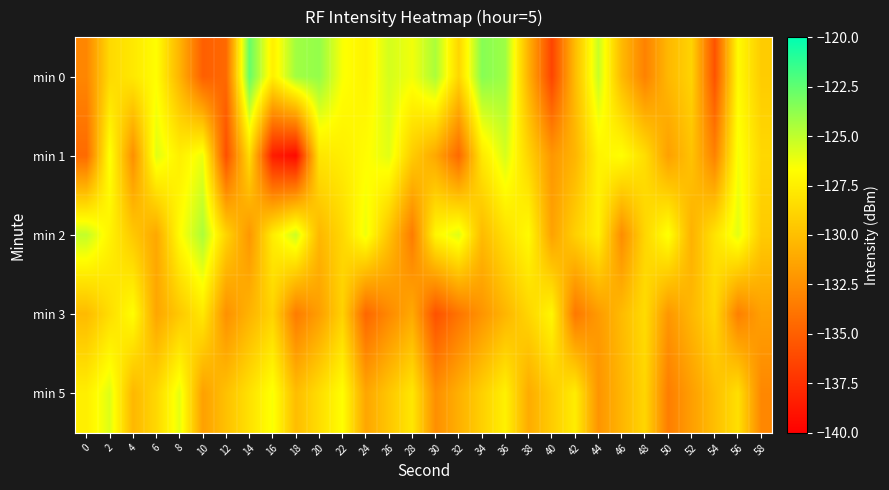

Between 36 and 58, which is larger?

36